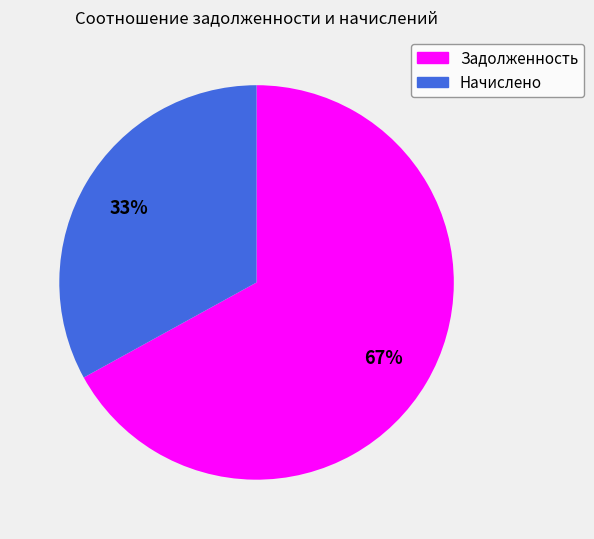

To the nearest percent, what is the average slice percentage?

50%